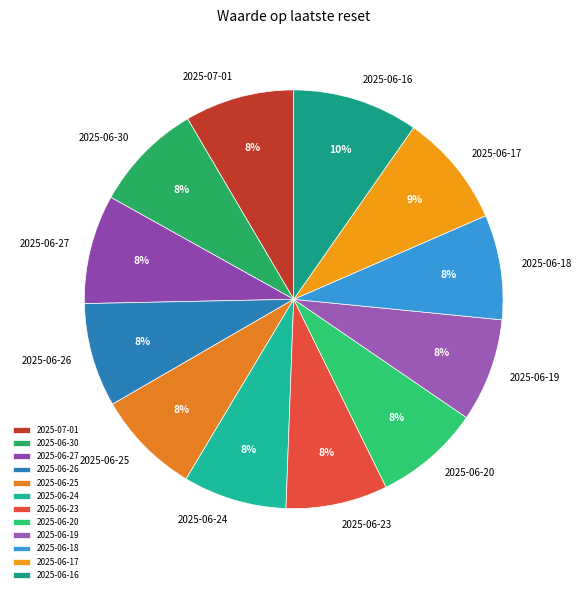

How many slices are in this pie chart?

12